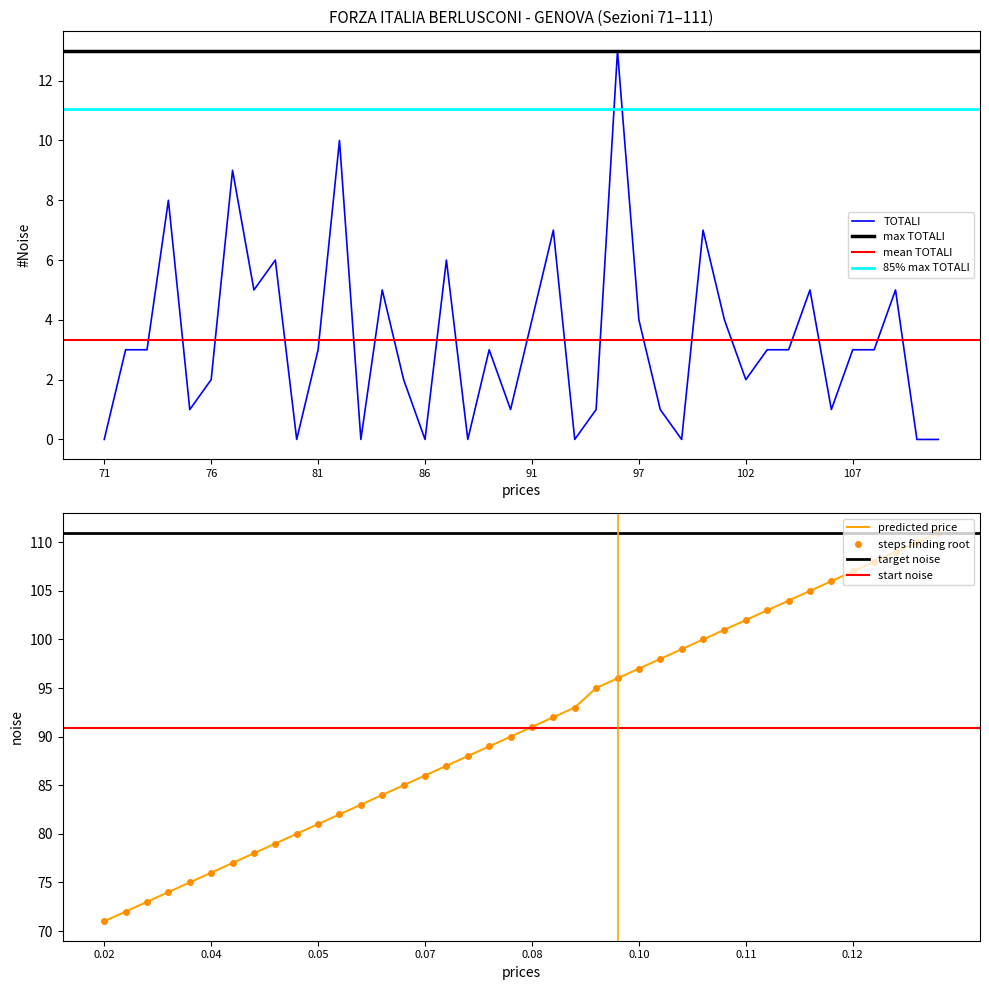

True or false: TOTALI has more than 2 points higher than both neighbors.

True